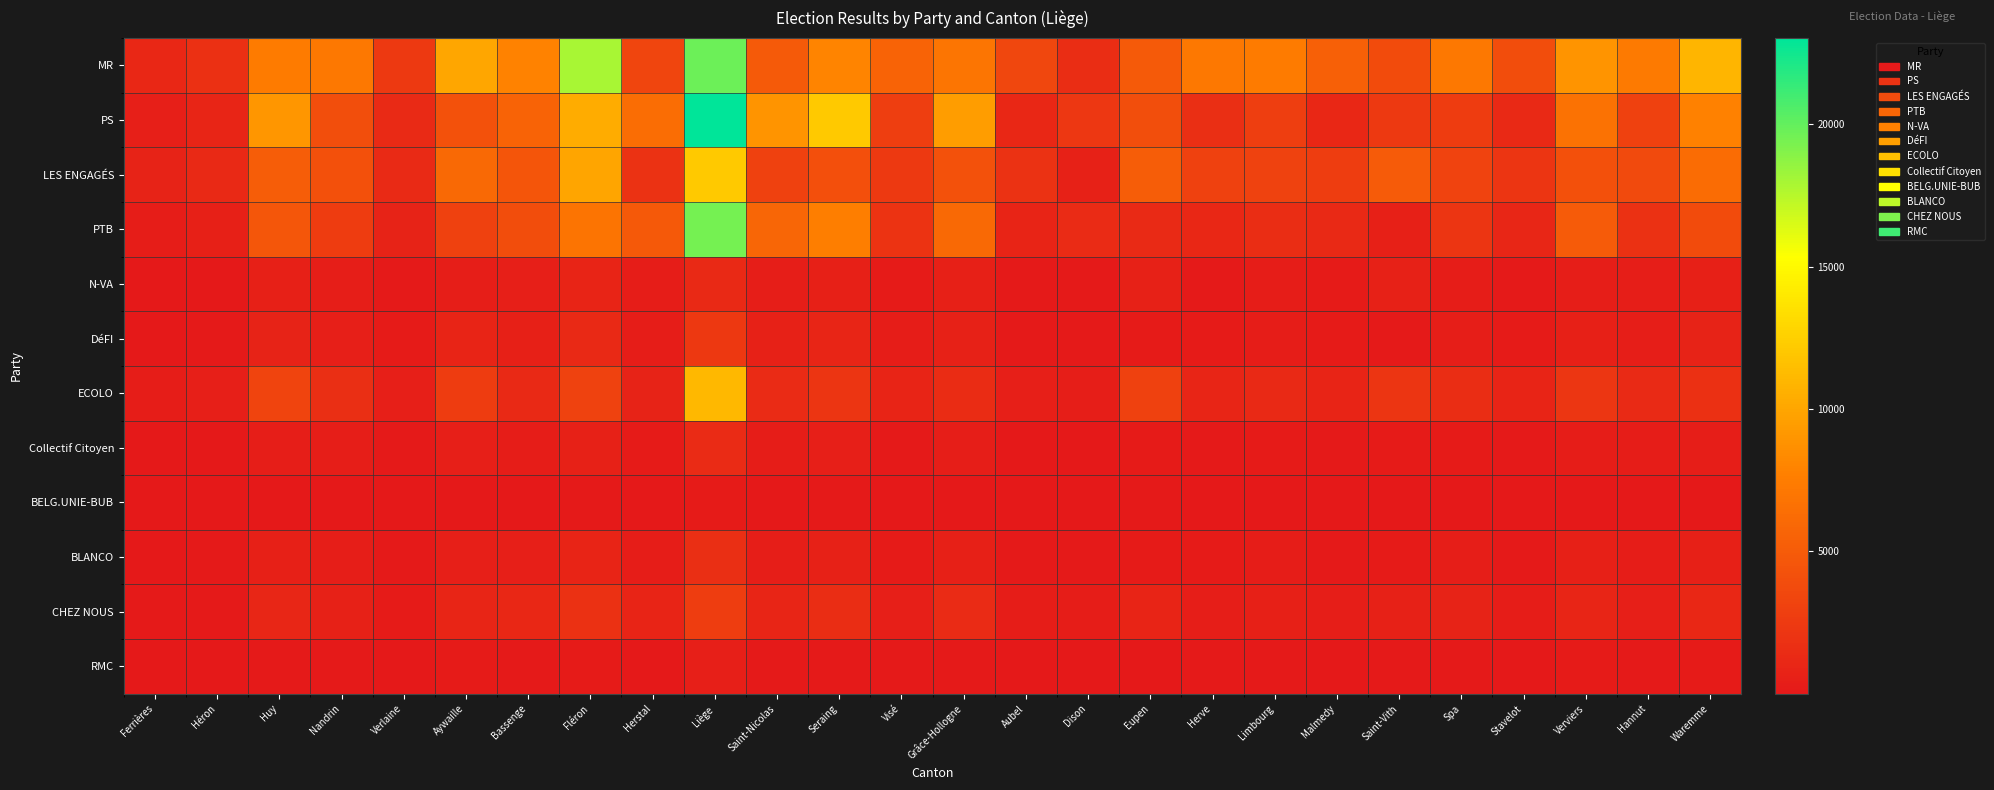

How many data points does each series have?

26